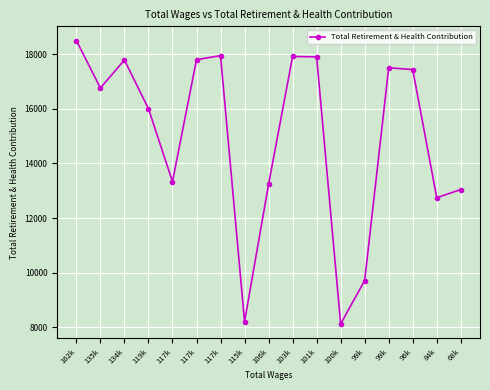

What is the smallest value displayed?

8126